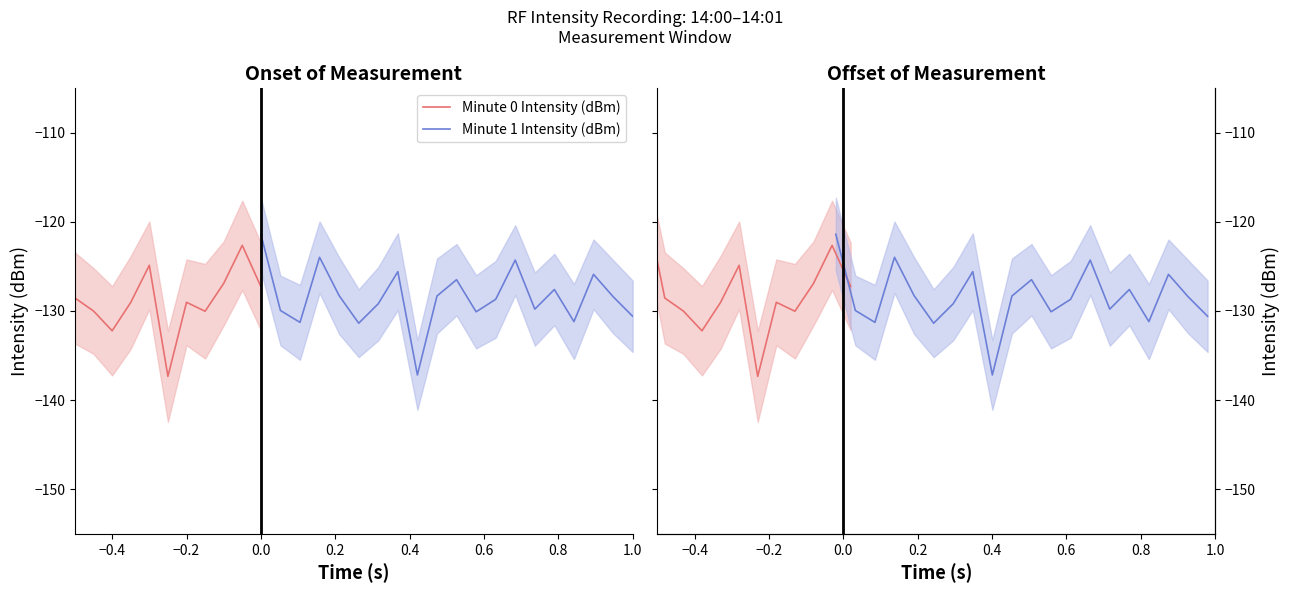

How many values in the Minute 1 Intensity (dBm) series exceed -128?

7